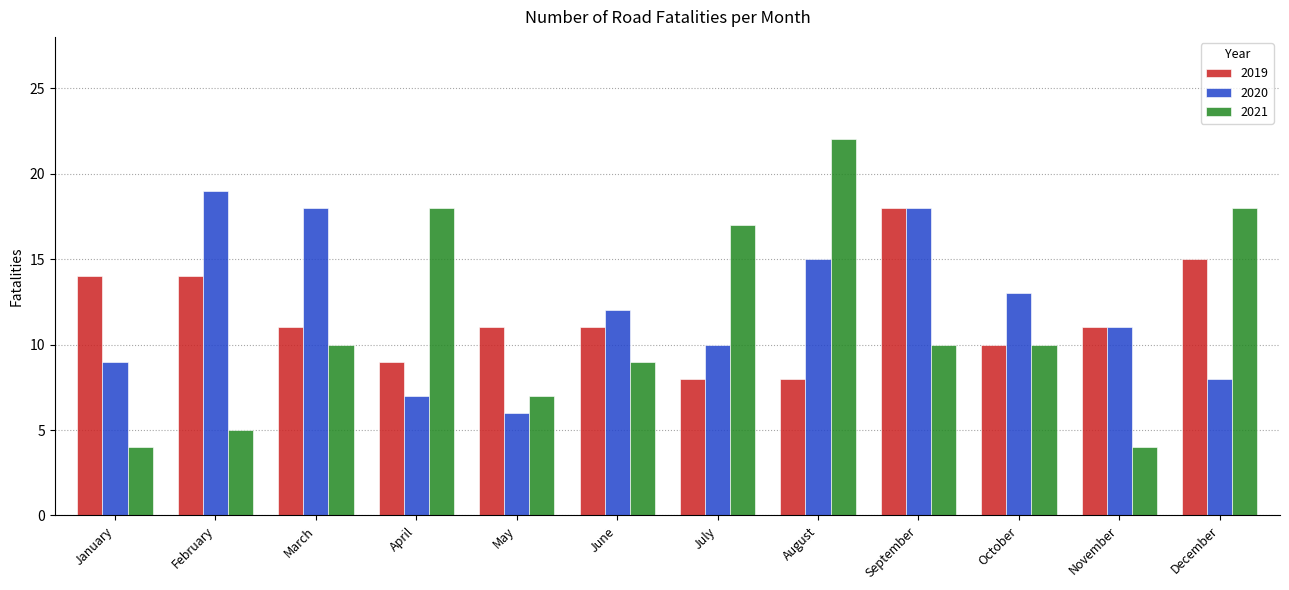

What is the value of the 2020 bar at the 9th from the left?

18